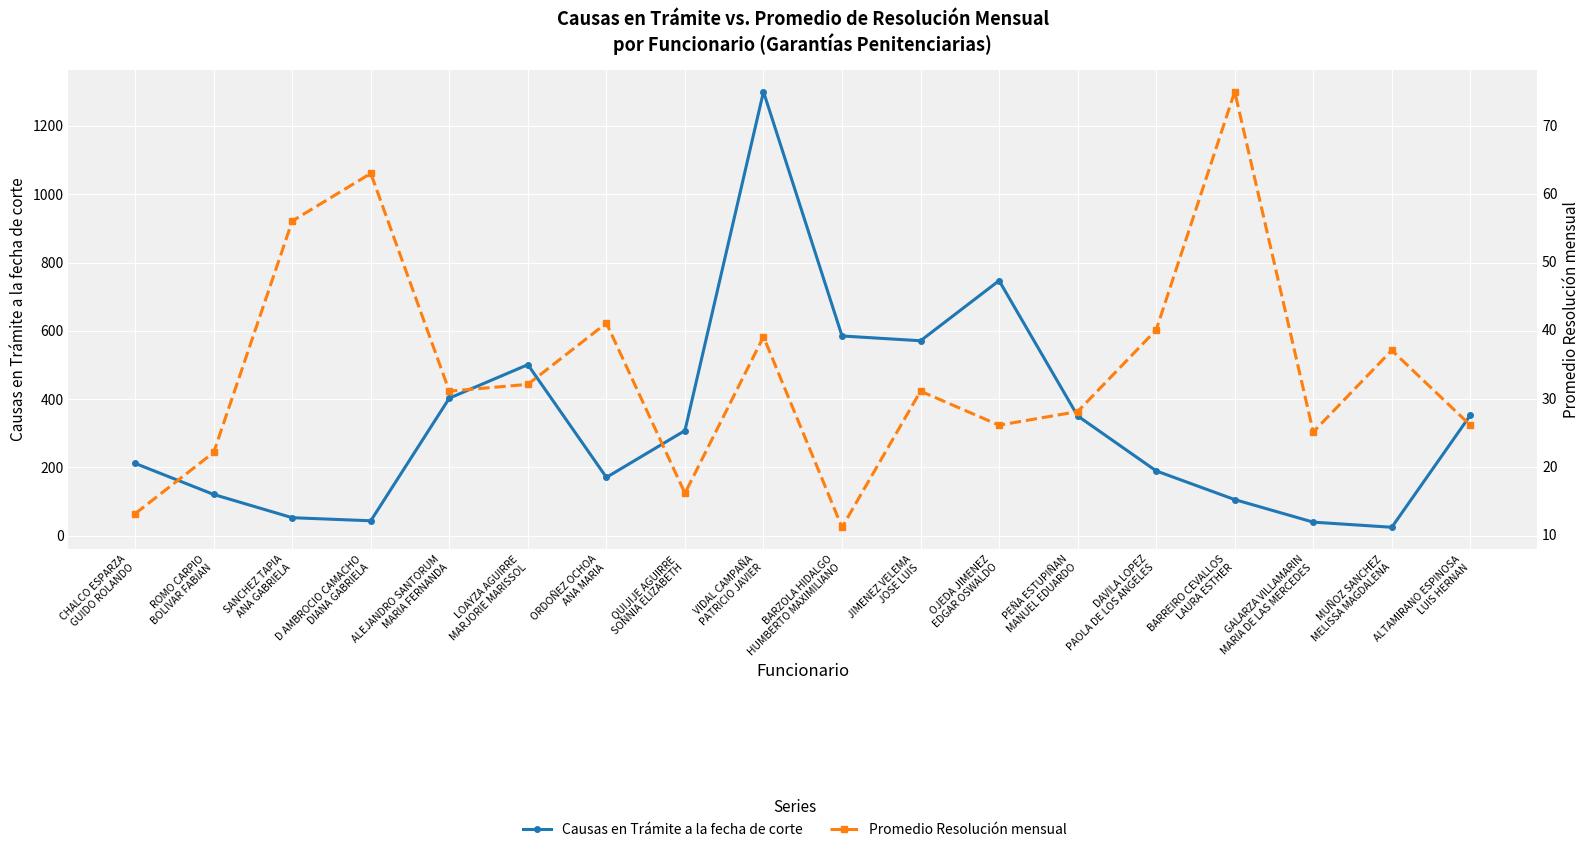

True or false: Promedio Resolución mensual has more than 1 points higher than both neighbors.

True